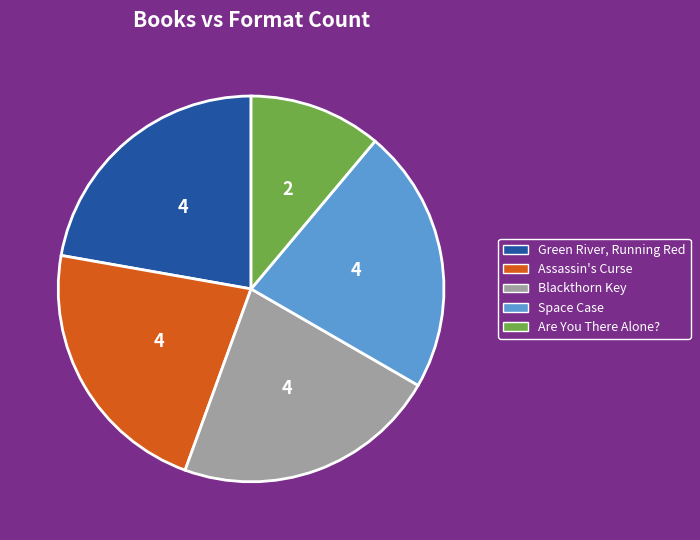

Is it true that Space Case is 18% of the pie?

False